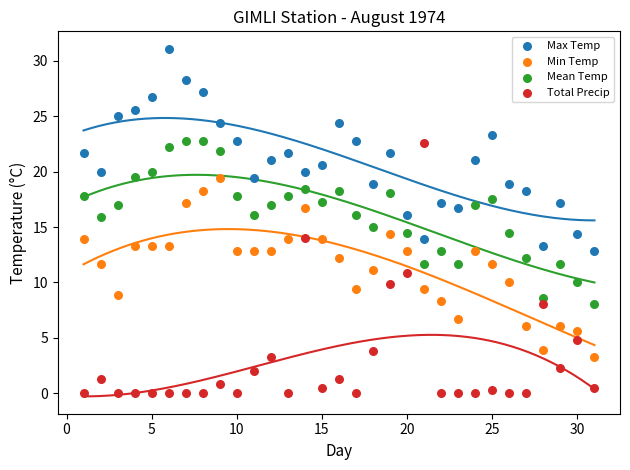

What is the X range (max minus min) for the scatter plot?

30.0